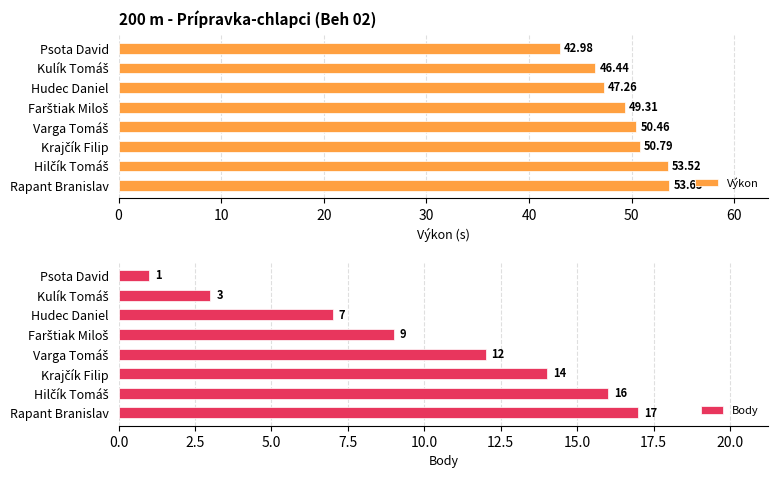

How many values in the Body series are below 12?

4